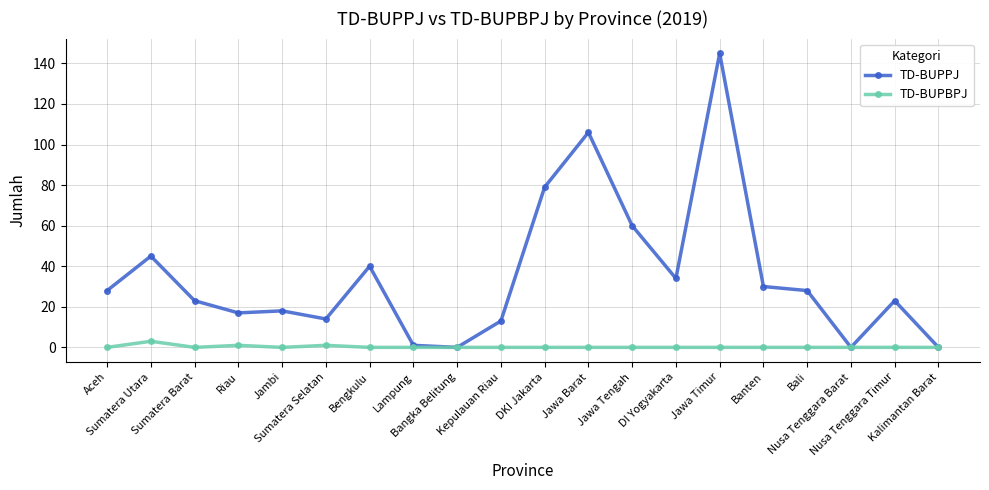

How many lines are shown in the chart?

2